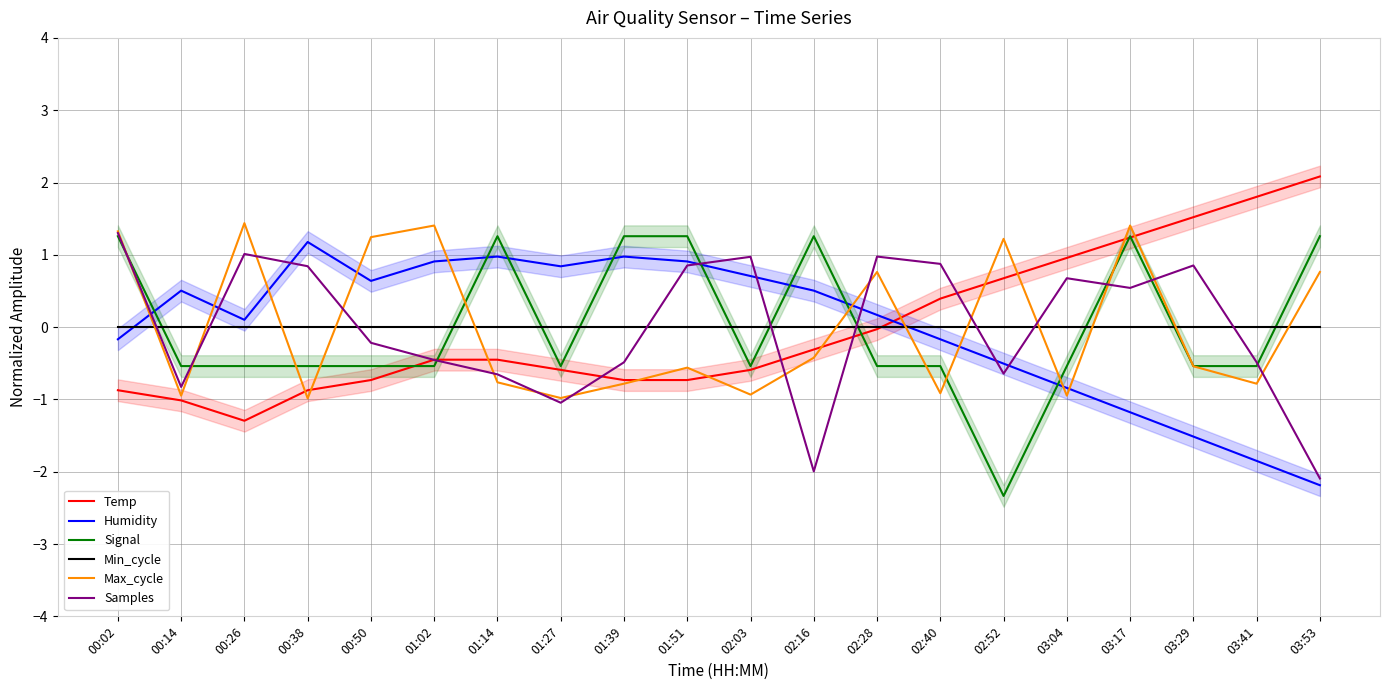

What is the smallest value displayed?

-2.3